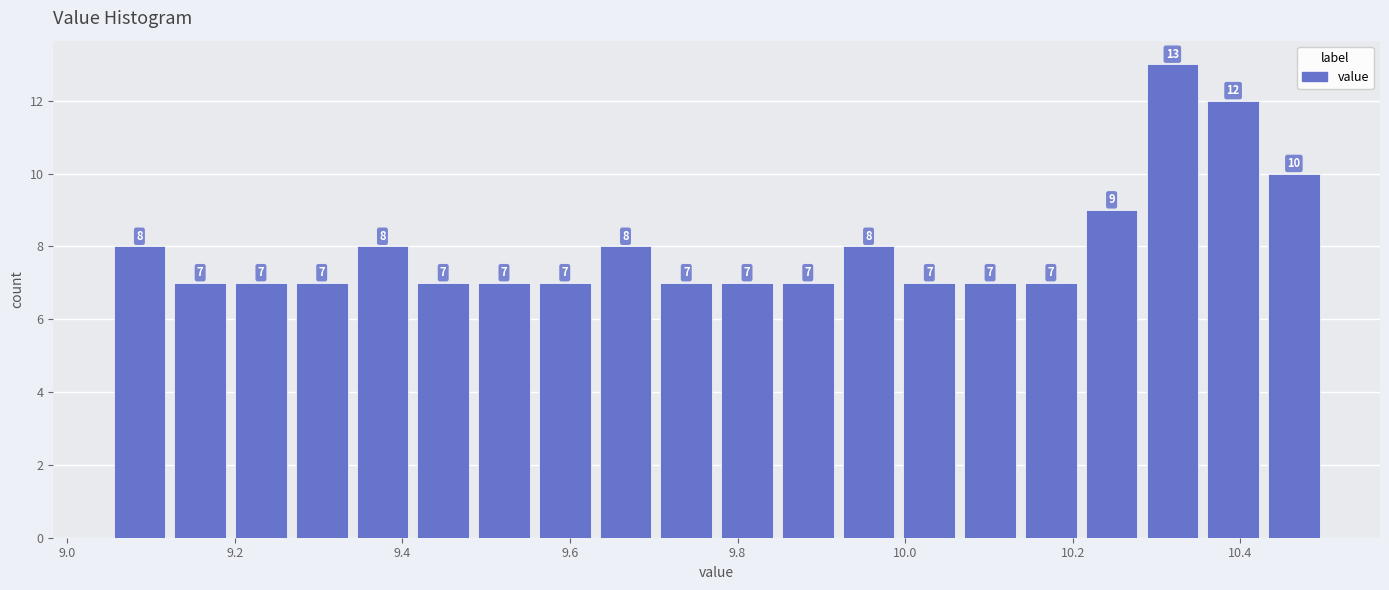

Around what value on the x-axis is the tallest bar? Give the approximate position of its centre, as read against the axis.

10.32